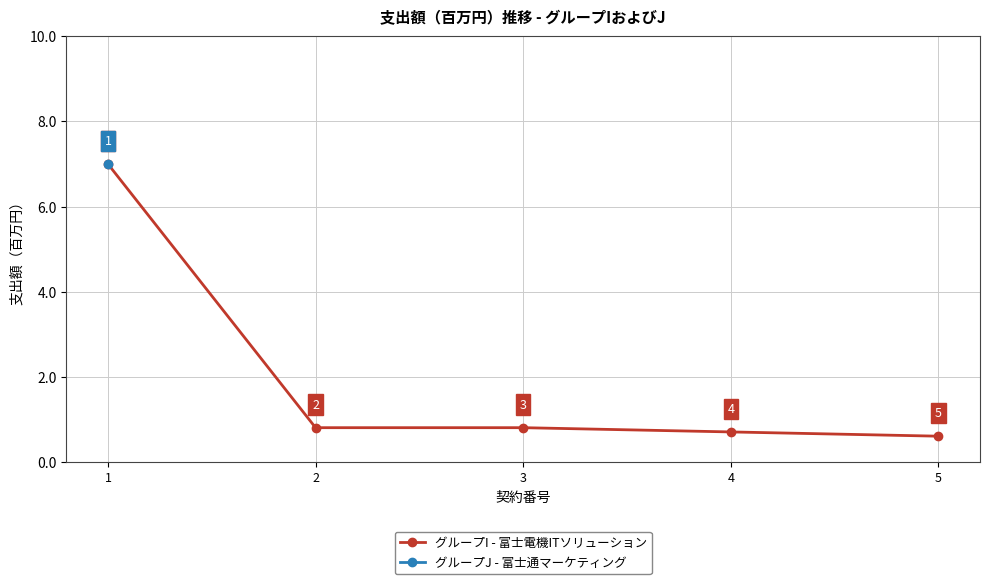

What value does the グループI - 富士電機ITソリューション series have at 4?

0.7